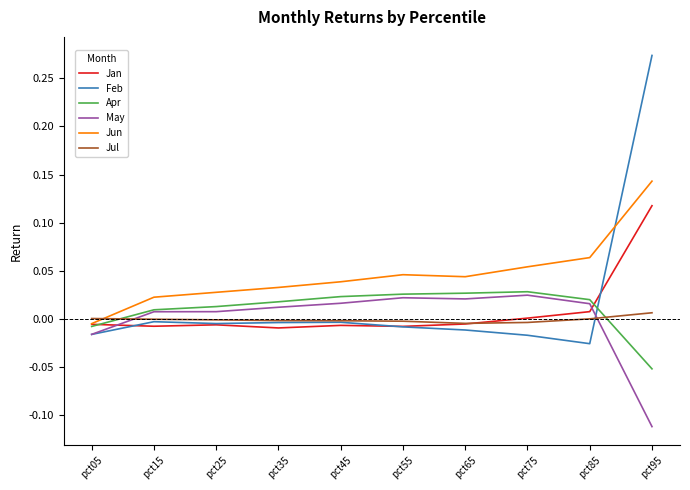

True or false: Feb has more than 0 points higher than both neighbors.

True